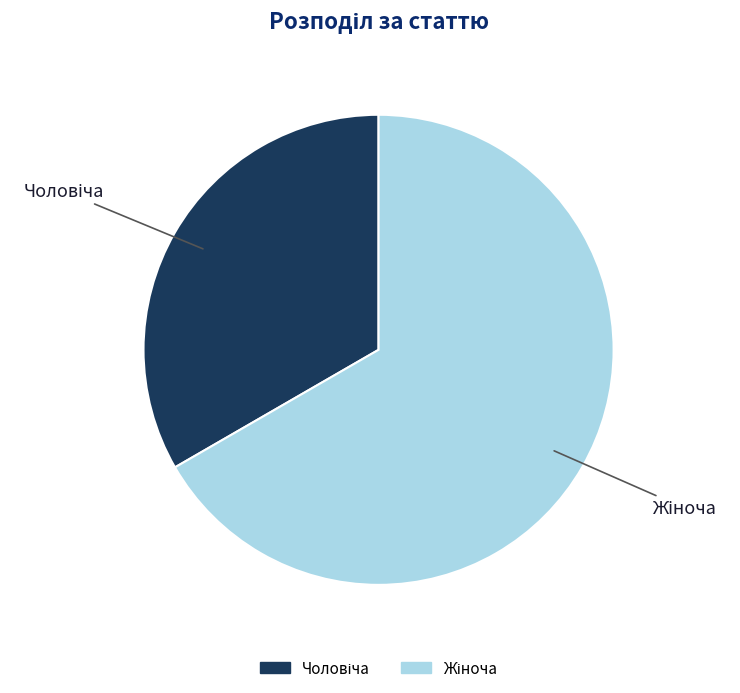

Does any single category account for the majority?

Yes